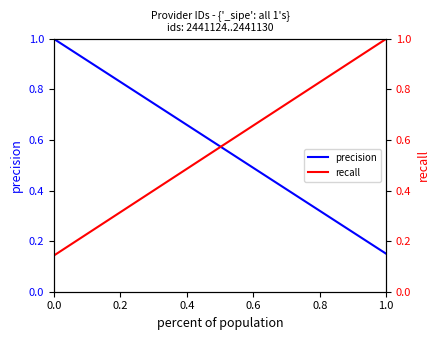

Which series has the largest total across all categories?

precision